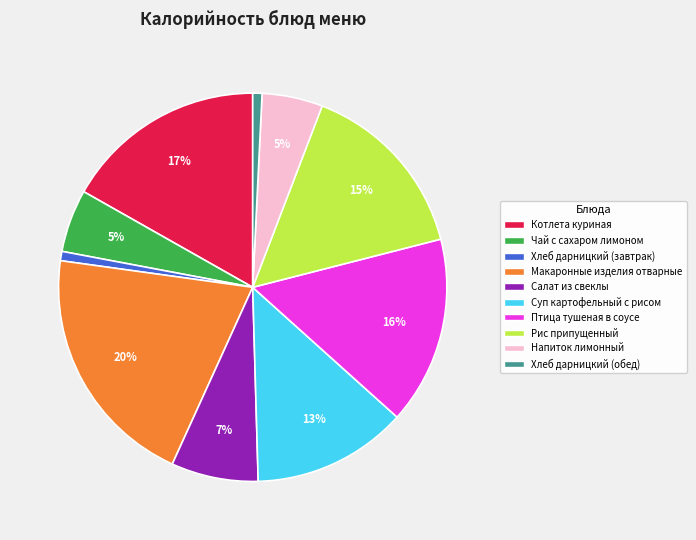

Does Хлеб дарницкий (завтрак) represent more than half of the total?

No